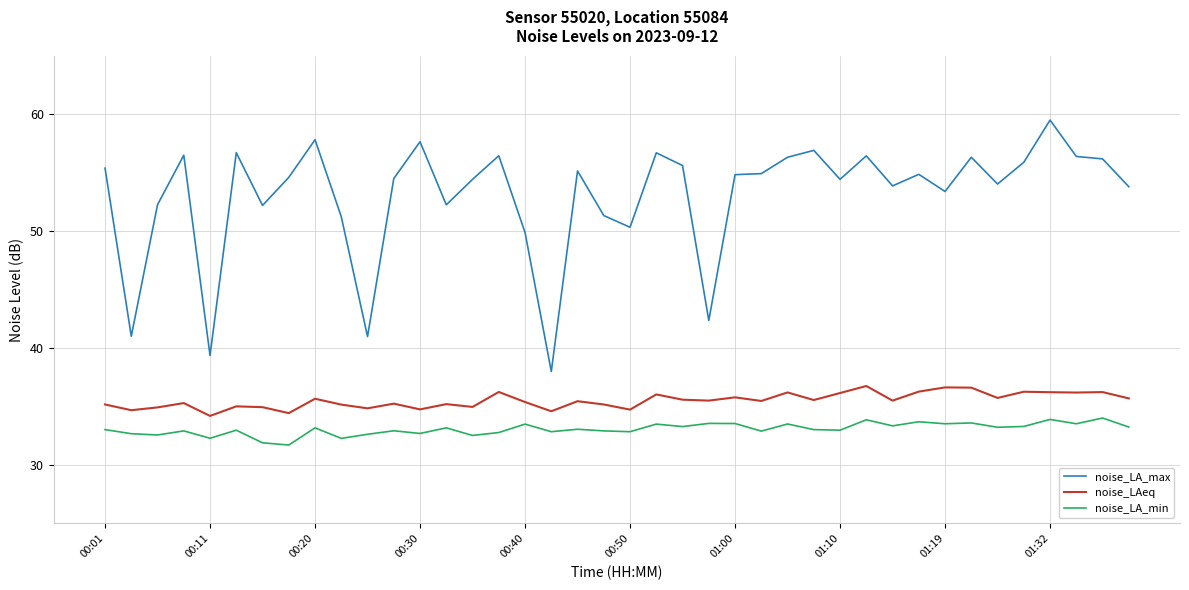

List the series in order of their peak value, highest first.

noise_LA_max, noise_LAeq, noise_LA_min